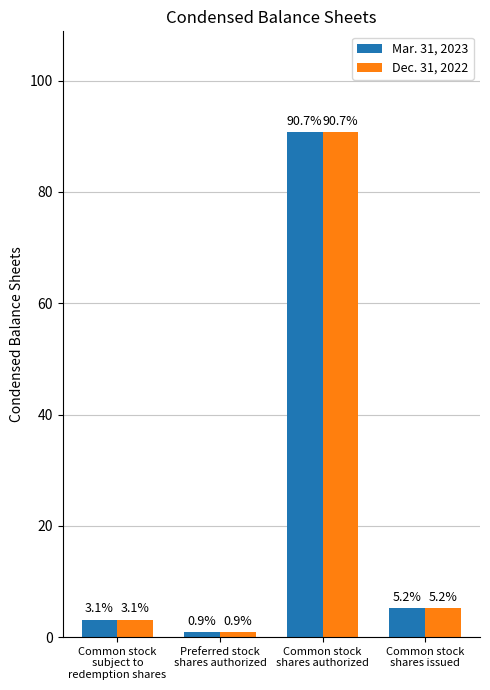

What is the average value of the Dec. 31, 2022 series?

25.0